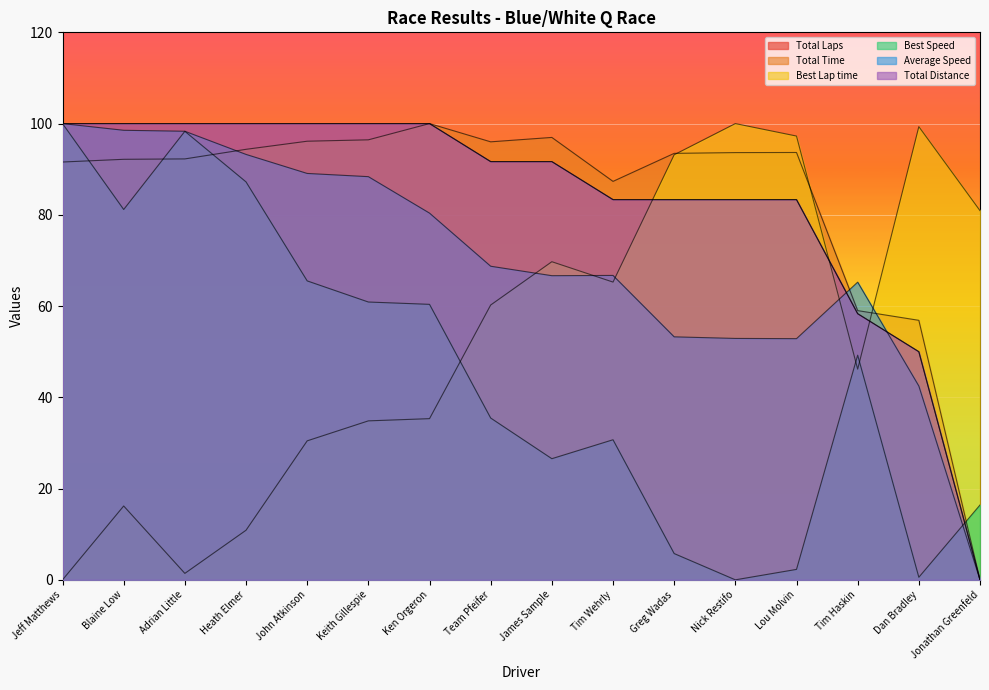

List the series in order of their peak value, highest first.

Total Laps, Total Time, Best Lap time, Best Speed, Average Speed, Total Distance